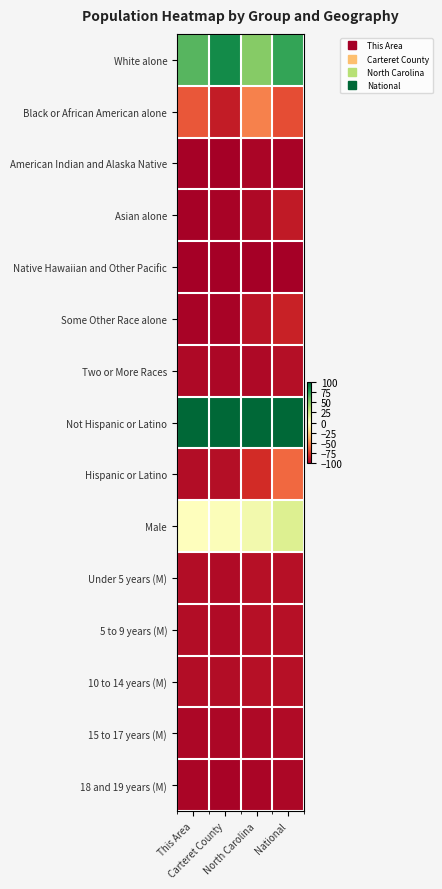

Which has a higher value, National or Carteret County?

Carteret County